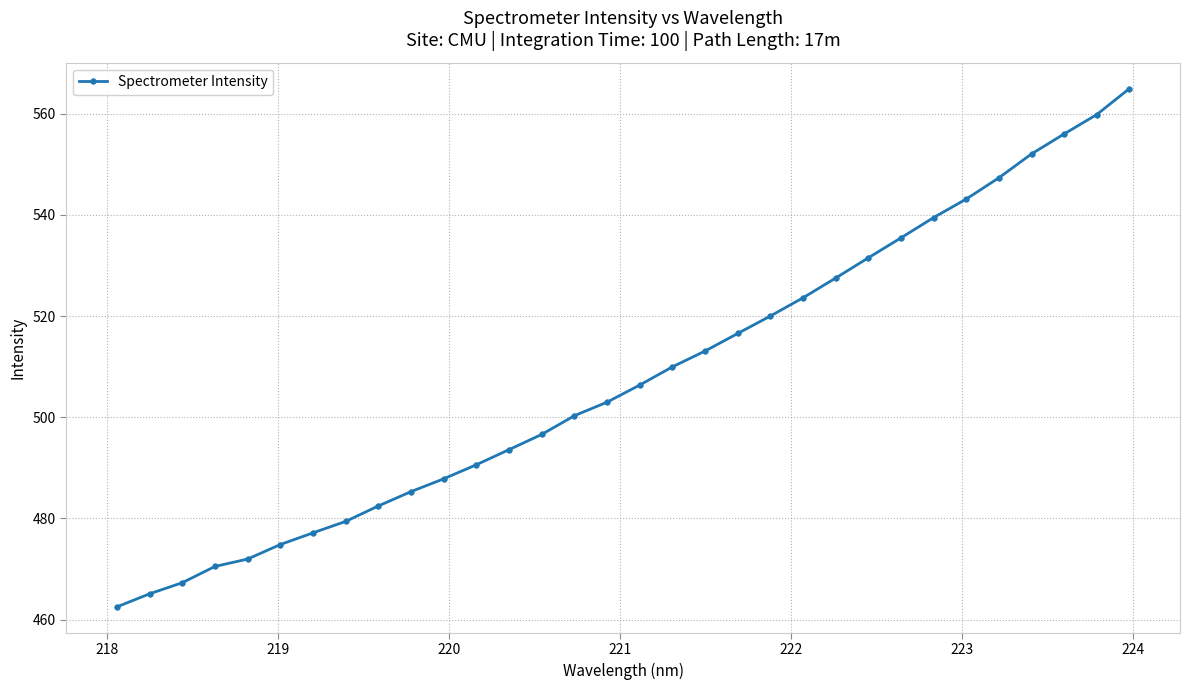

What is the sum of all values?

16255.2